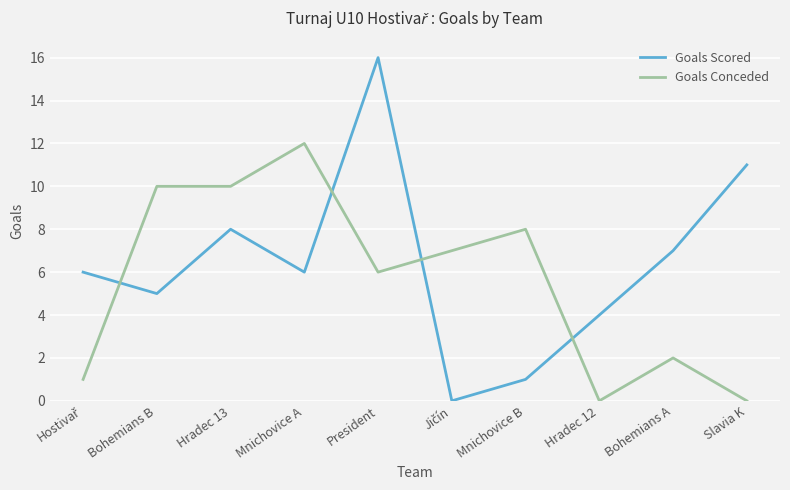

At which label does Goals Conceded reach its peak?

Mnichovice A